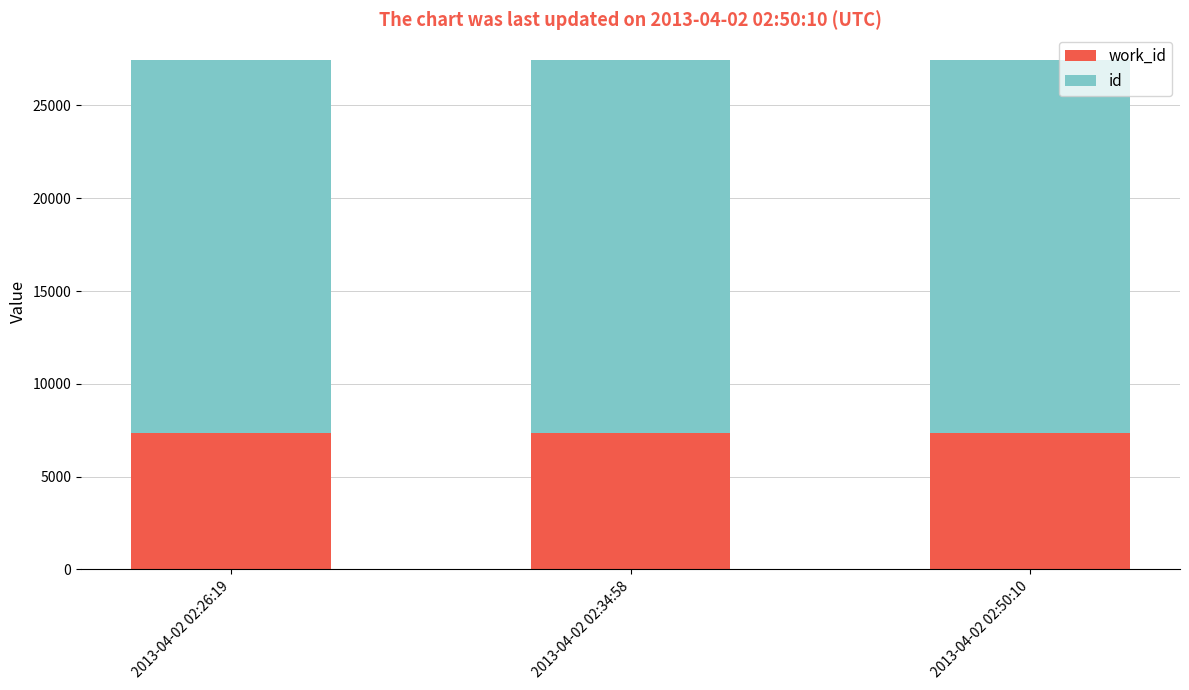

What is the total value across all series at 2013-04-02 02:34:58?

27452